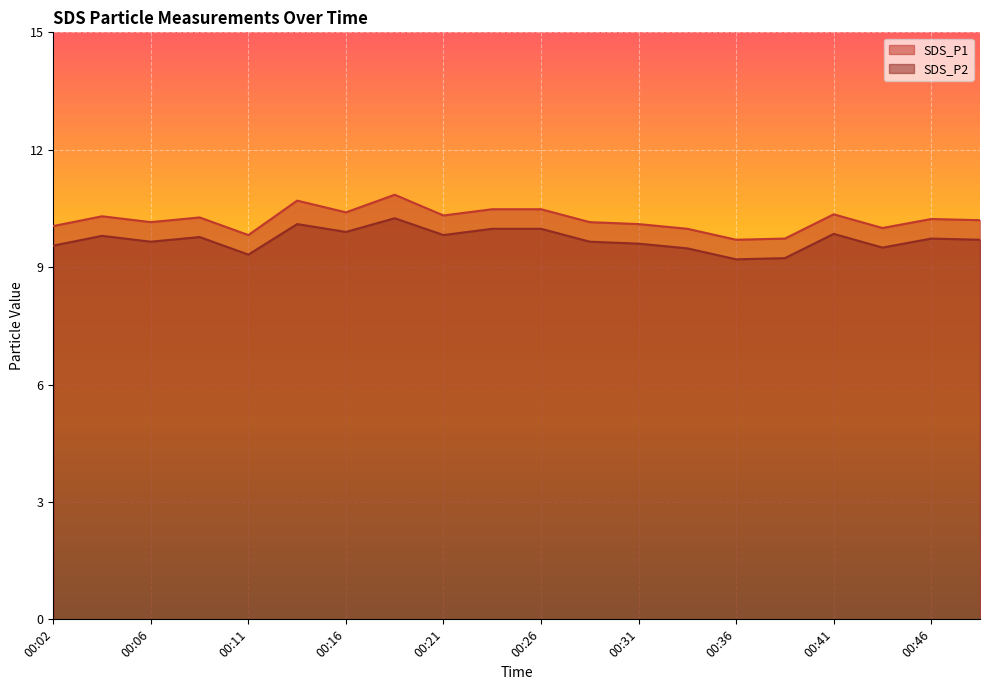

What is the sum of all SDS_P2 values?

194.1